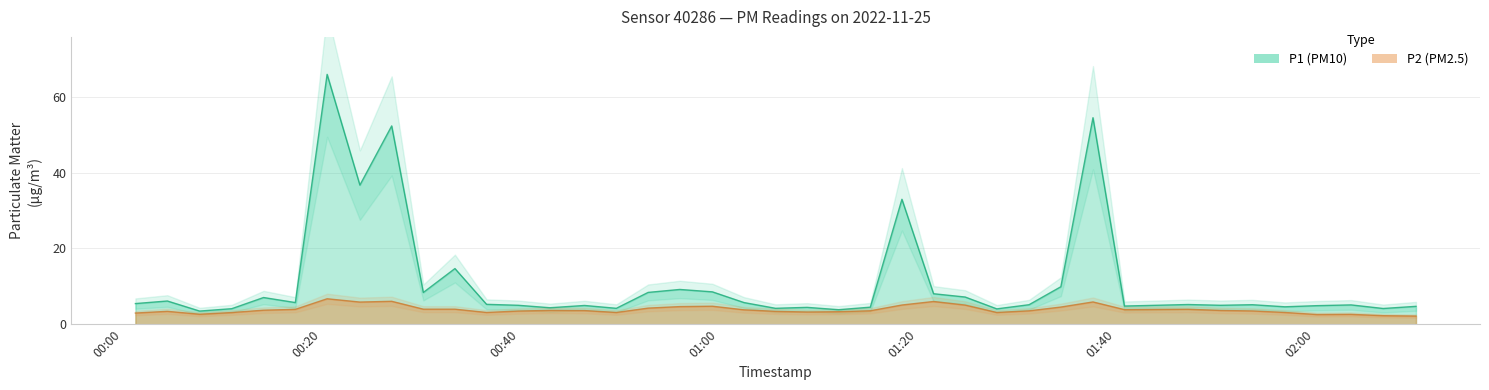

How many distinct data groups are displayed?

2